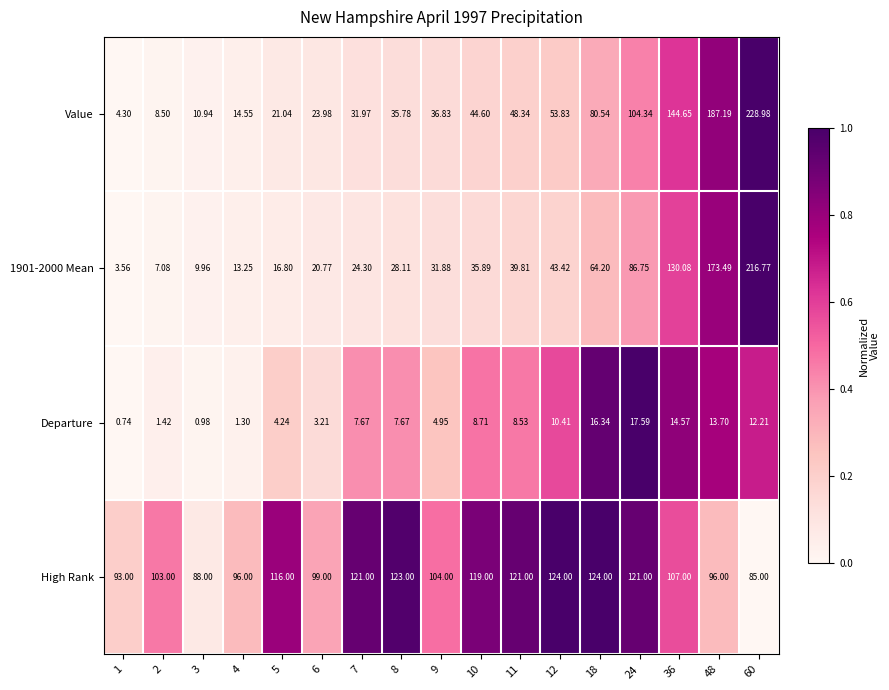

Which series has the largest total across all categories?

High Rank